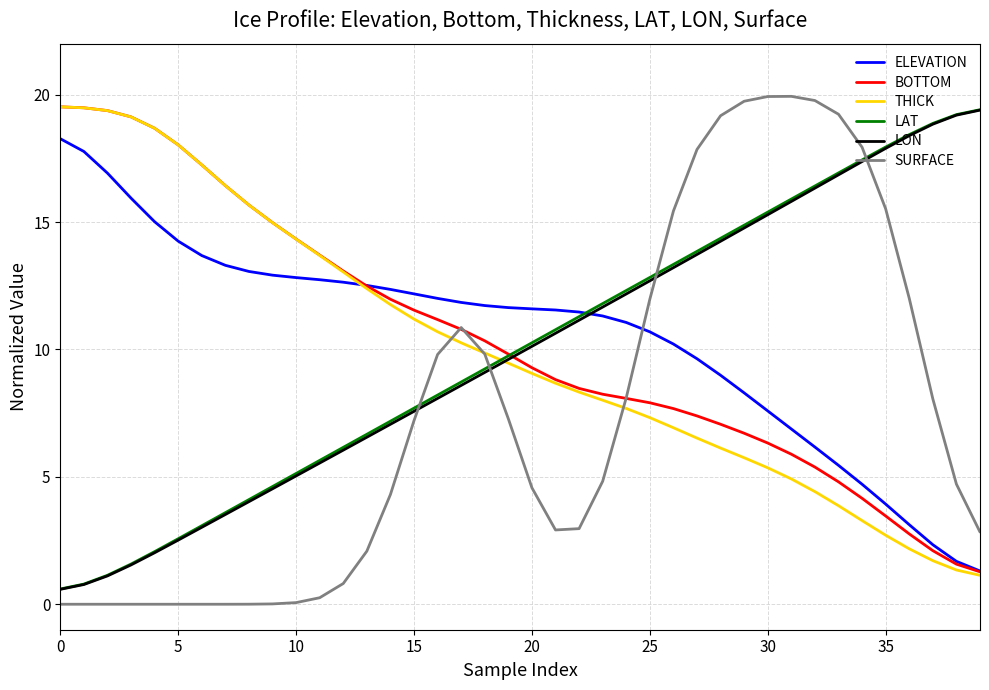

What is the lowest value of the LON series?

0.6